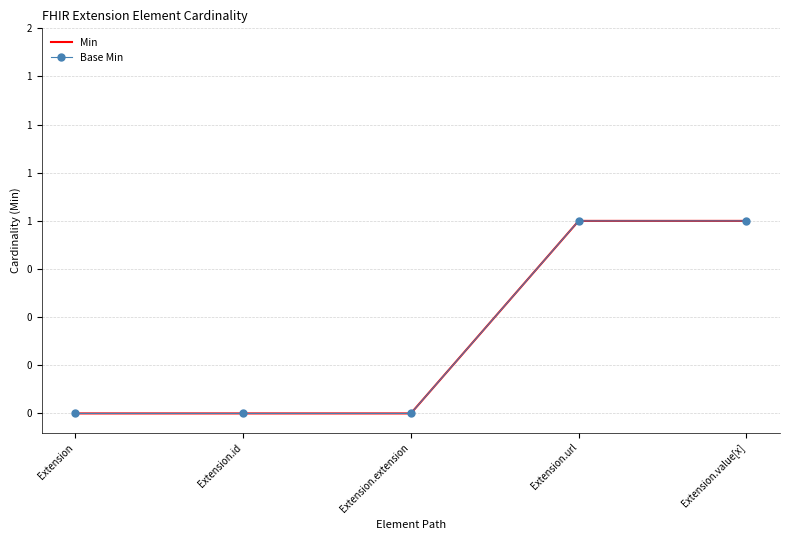

Which has a higher value, Extension.url or Extension.id?

Extension.url